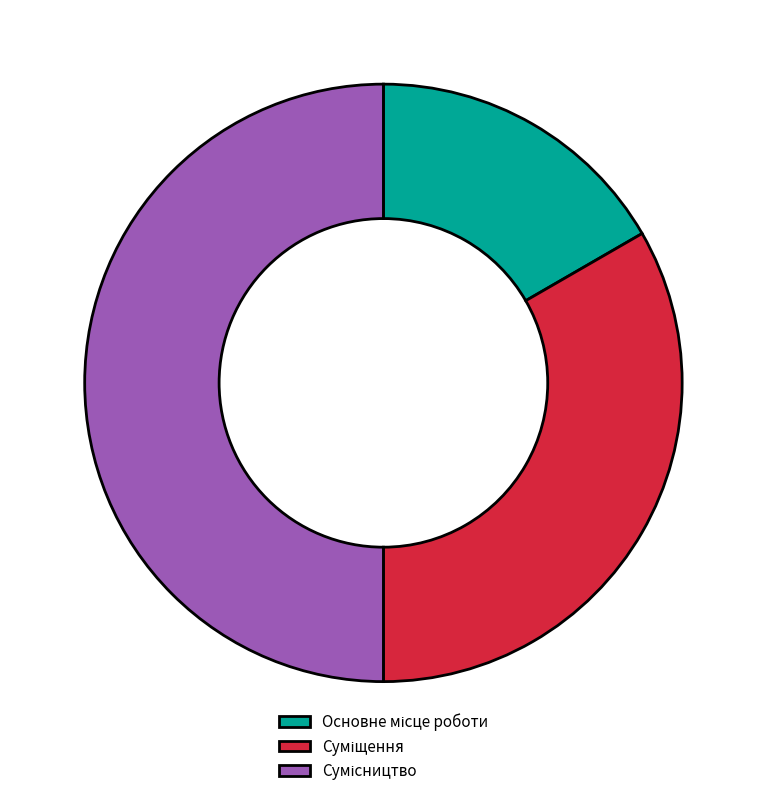

How many slices are in this pie chart?

3